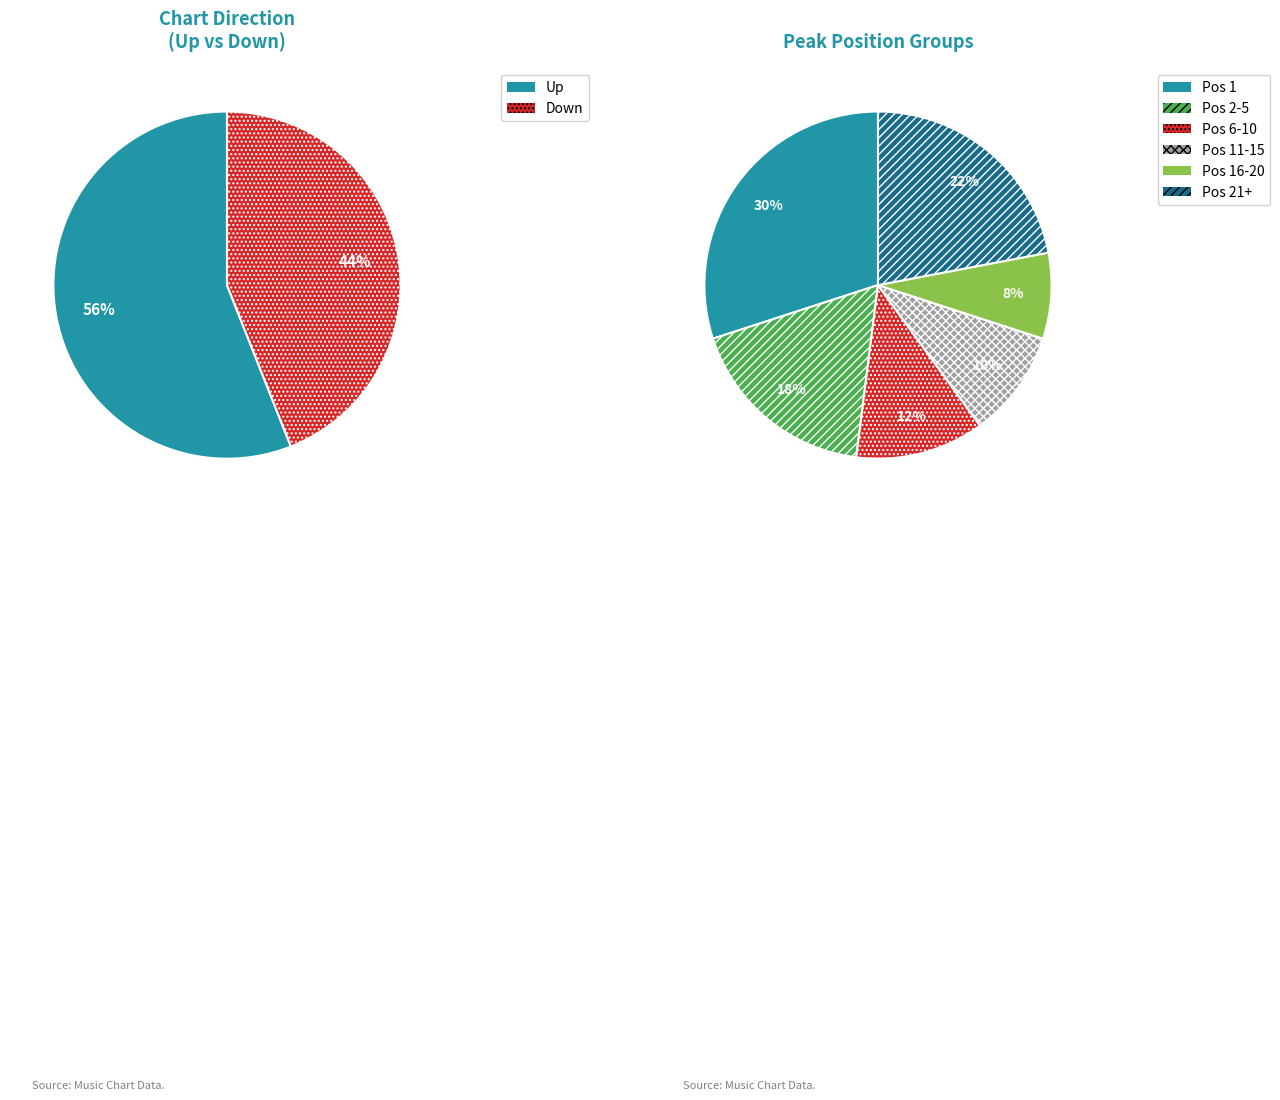

What is the ratio of the value at Down to the value at Up?

0.8